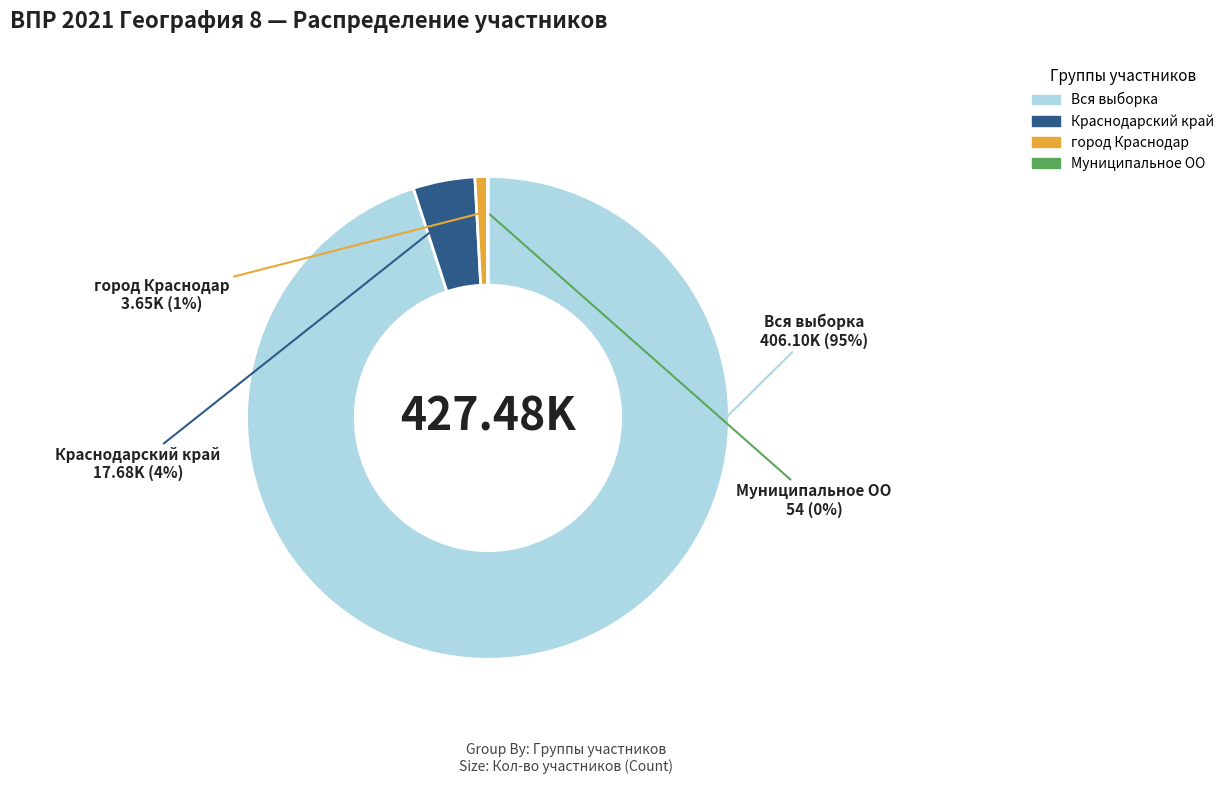

To the nearest percent, what is the average slice percentage?

25%